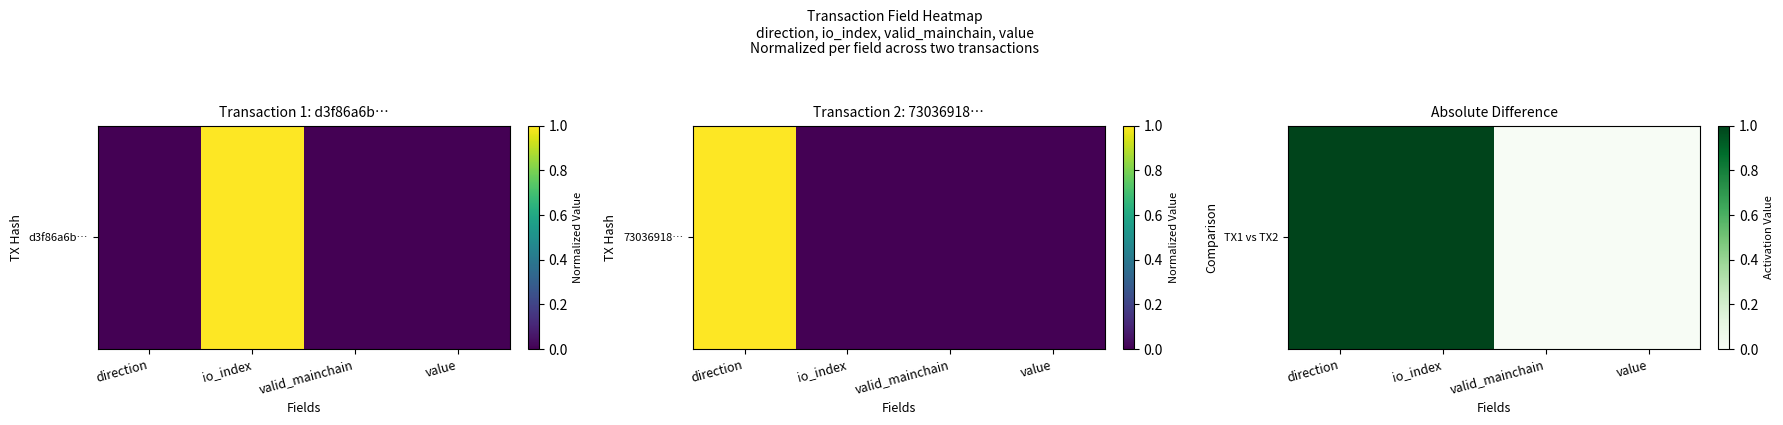

List the labels in order of value, smallest first.

valid_mainchain, value, direction, io_index